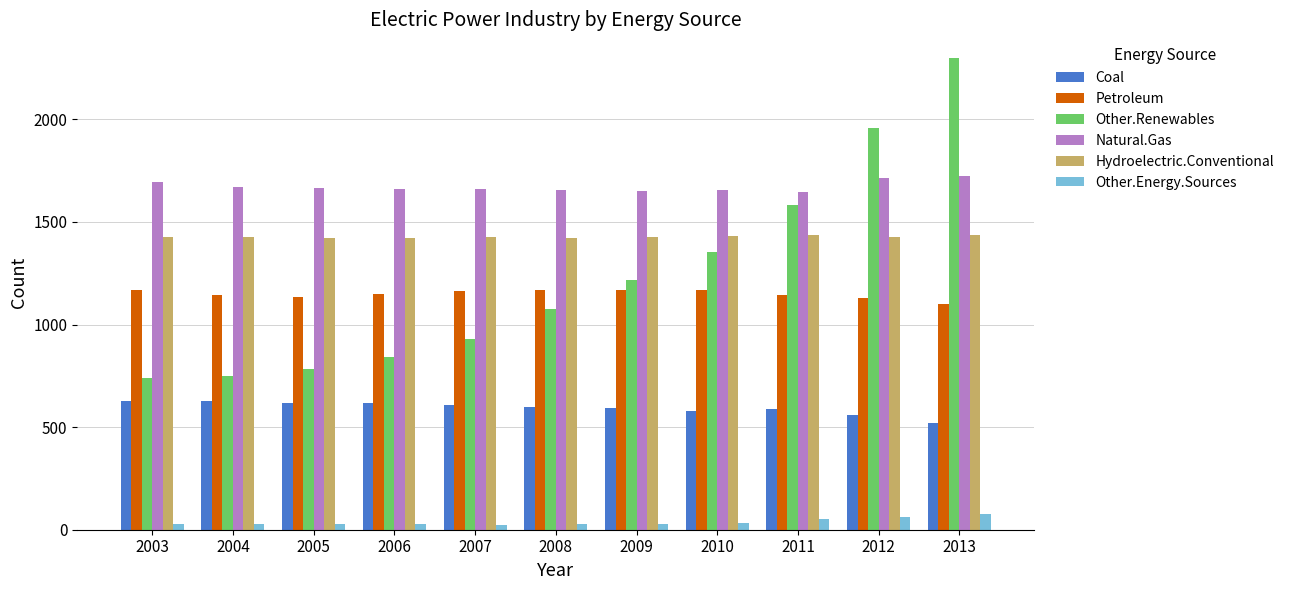

Read the Petroleum value at 2005.

1133